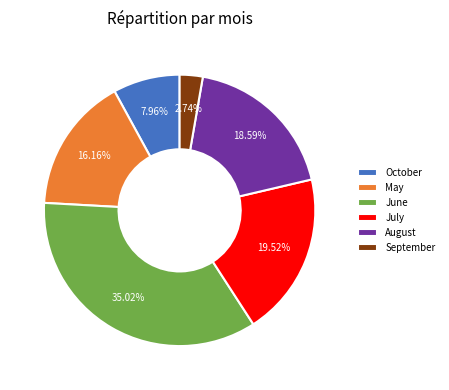

Is there a majority slice in this chart?

No